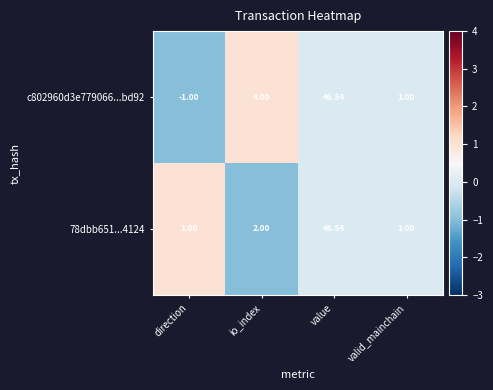

How many categories are shown in the chart?

4